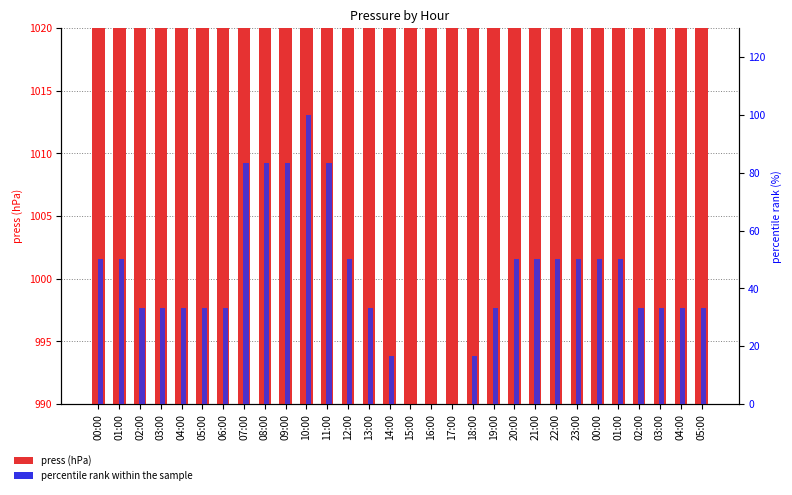

At which label is percentile rank within the sample closest to 50?

00:00